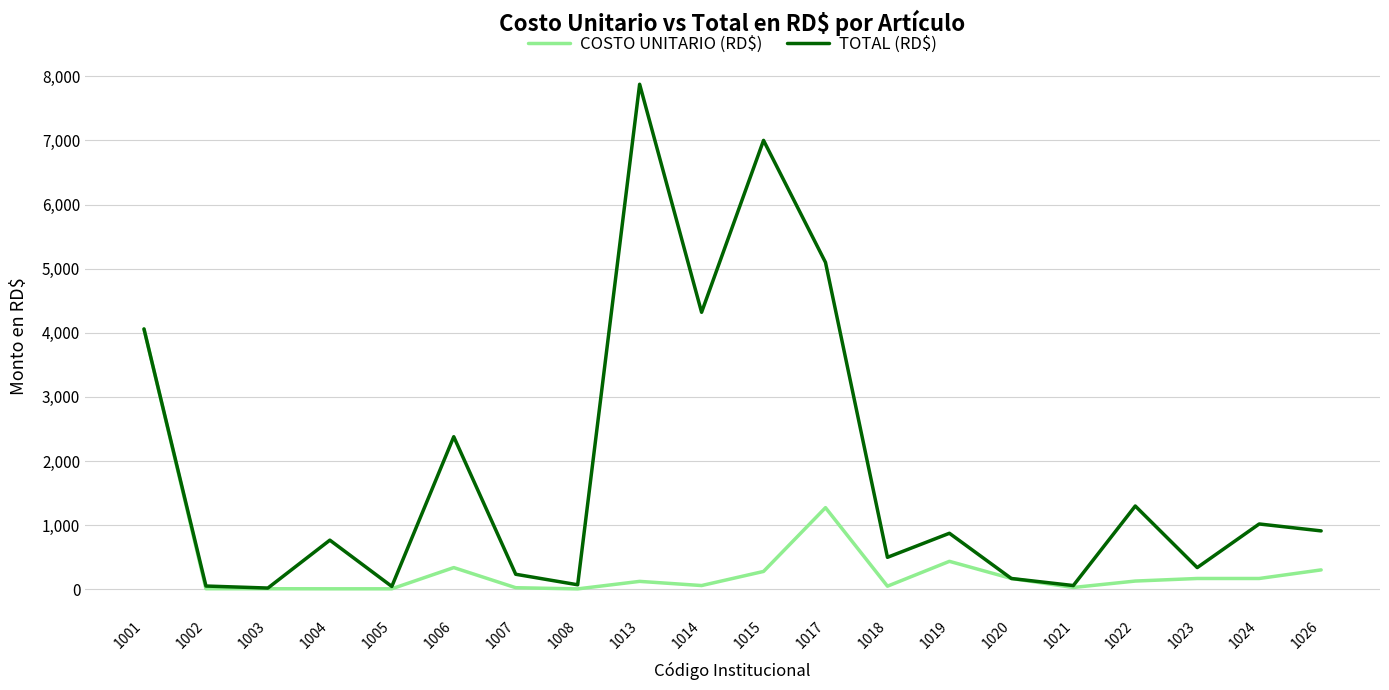

The value of TOTAL (RD$) at 1018 is 500.0. True or false?

True